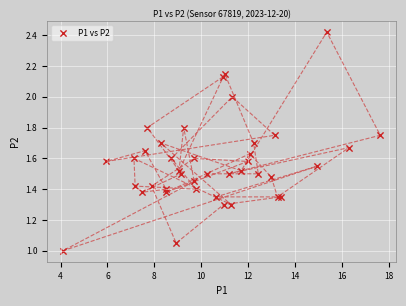

What is the range of X values (max minus min)?

13.5